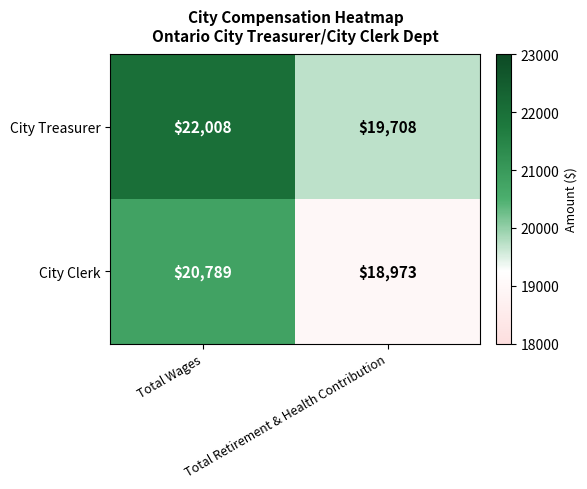

What is the approximate value of City Treasurer at Total Wages, to the nearest 50?

22000